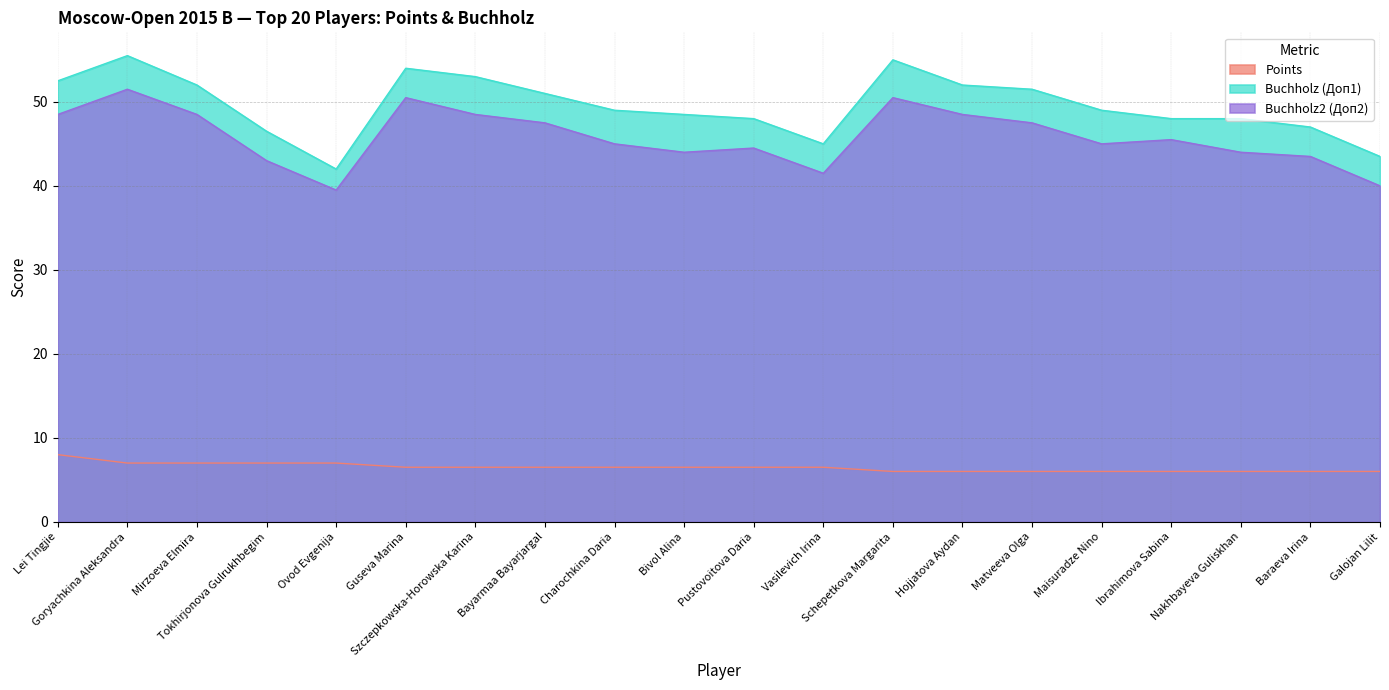

How many data points in Buchholz (Доп1) are less than 49?

9